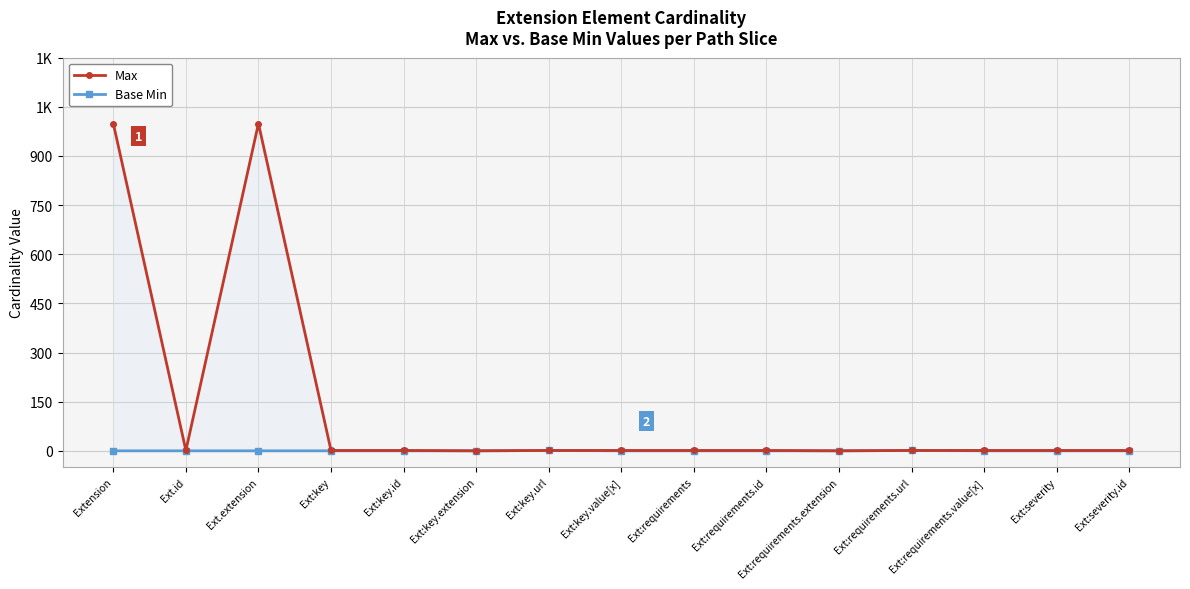

At which category is the sum across all series the highest?

Extension